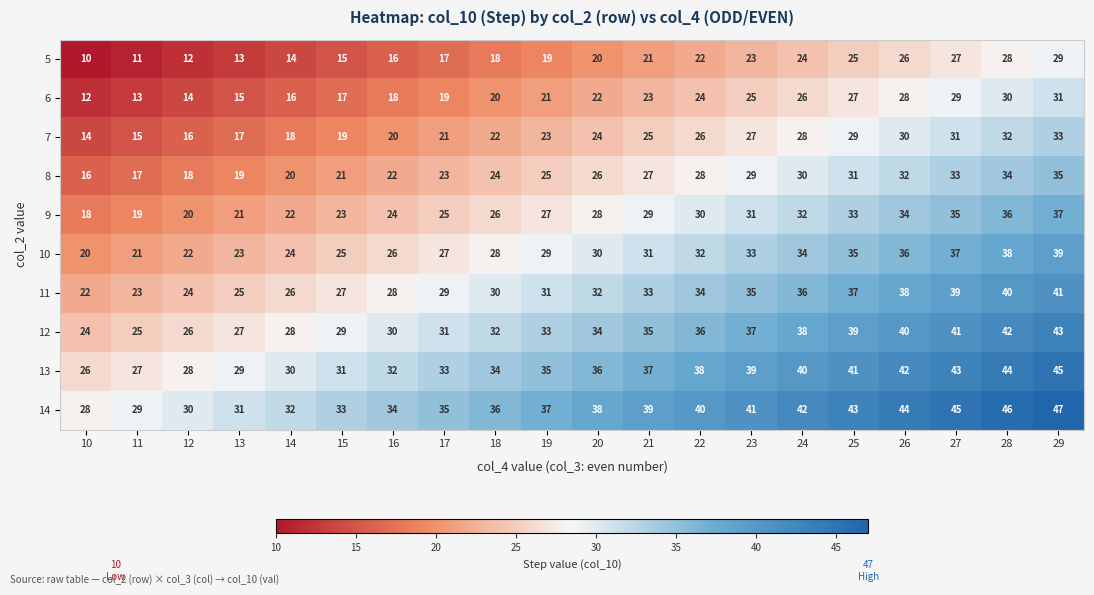

What value does the 10 series have at 10?

20